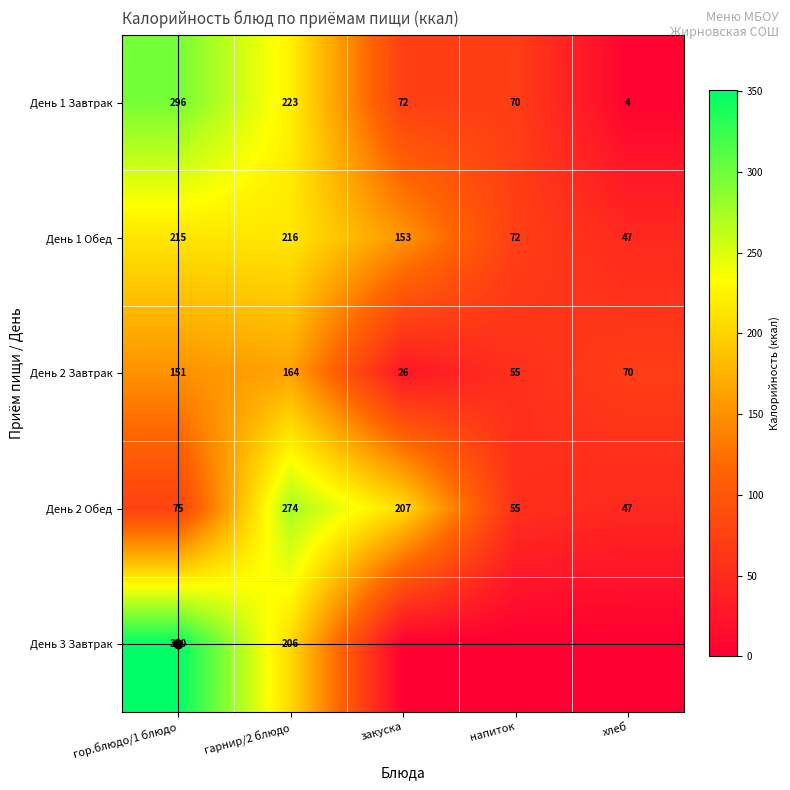

What is the greatest value displayed?

350.4